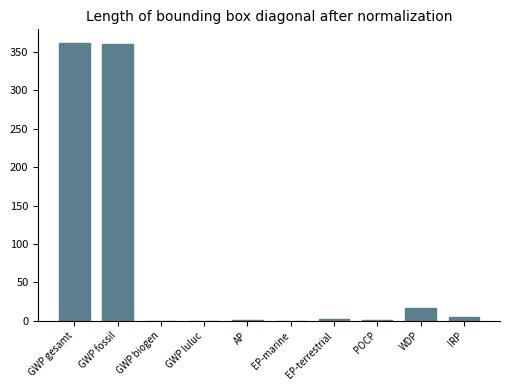

What is the greatest value displayed?

361.2